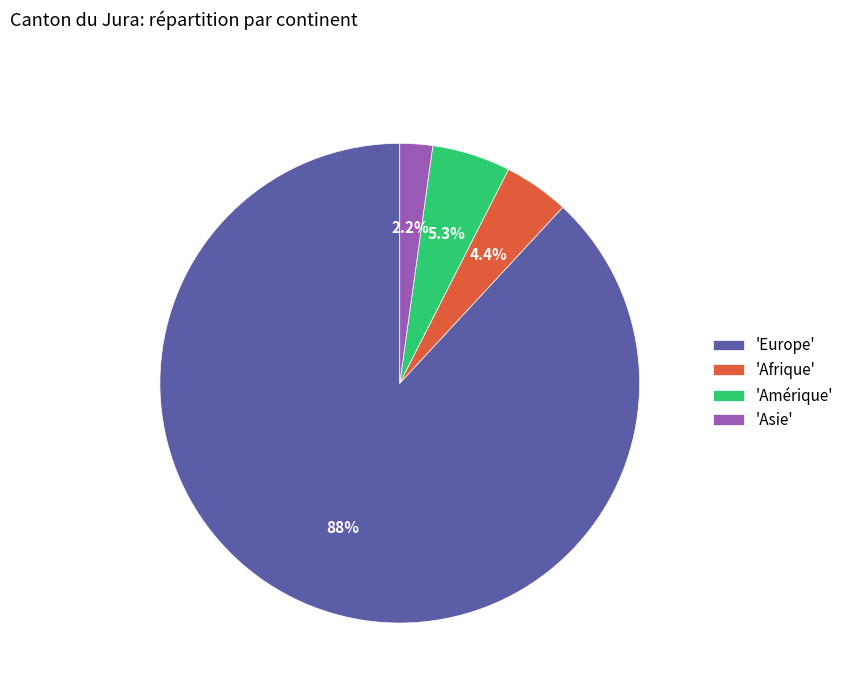

Is there a majority slice in this chart?

Yes